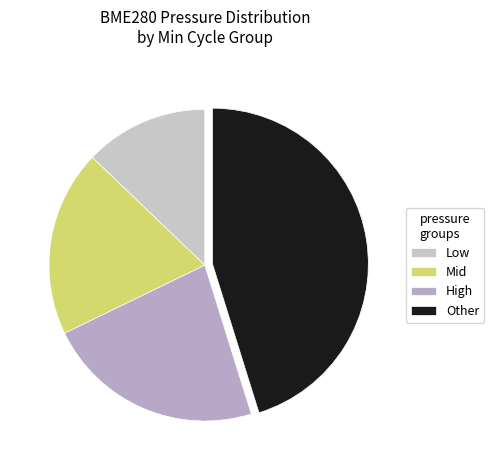

What is the largest slice in the pie chart?

Other